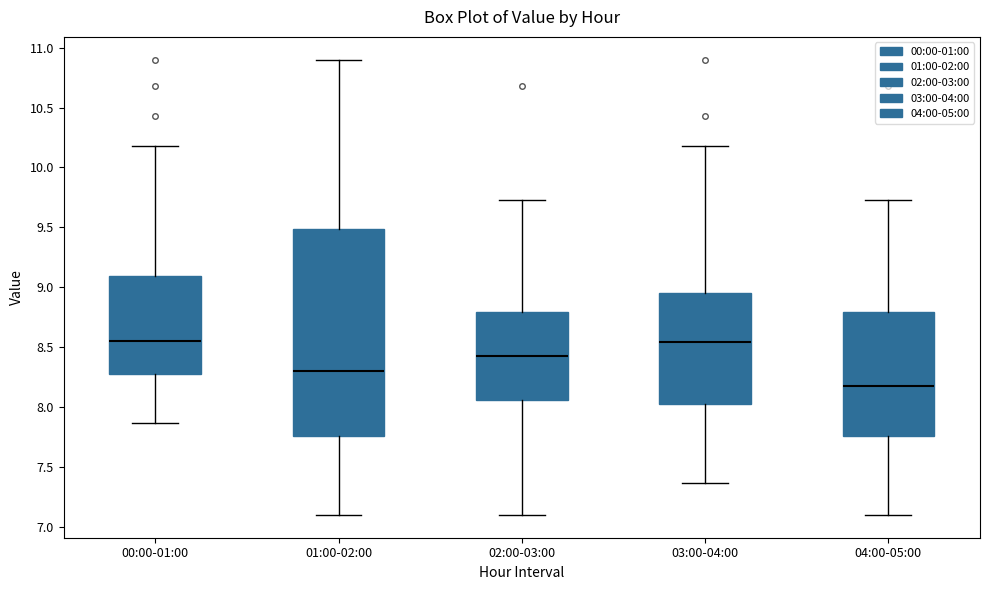

Which box has the lowest median line?

04:00-05:00